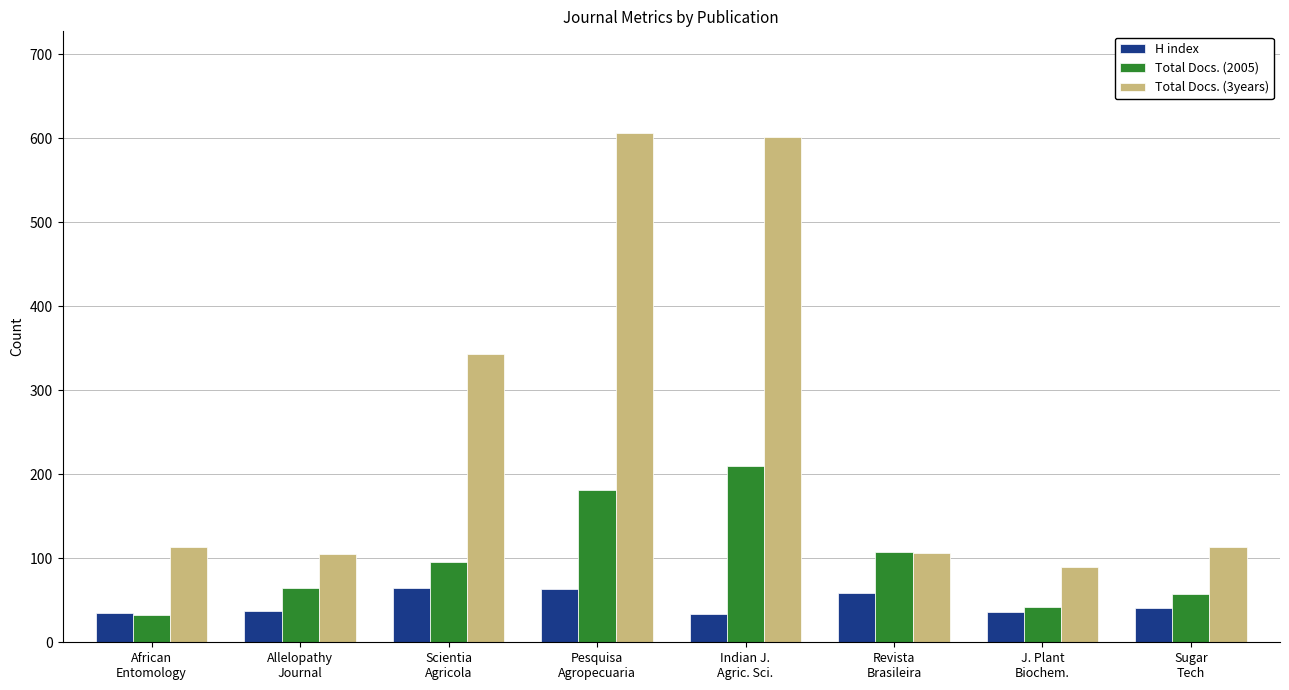

List the series in order of their peak value, highest first.

Total Docs. (3years), Total Docs. (2005), H index